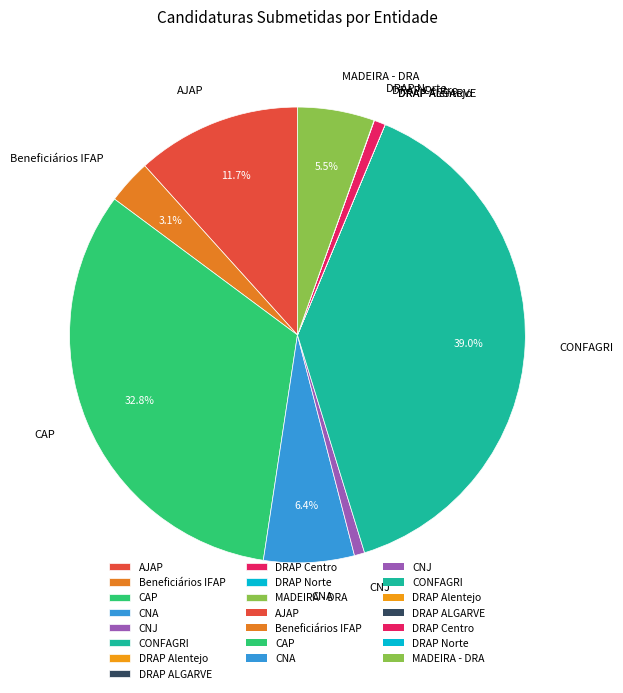

What is the largest slice in the pie chart?

CONFAGRI